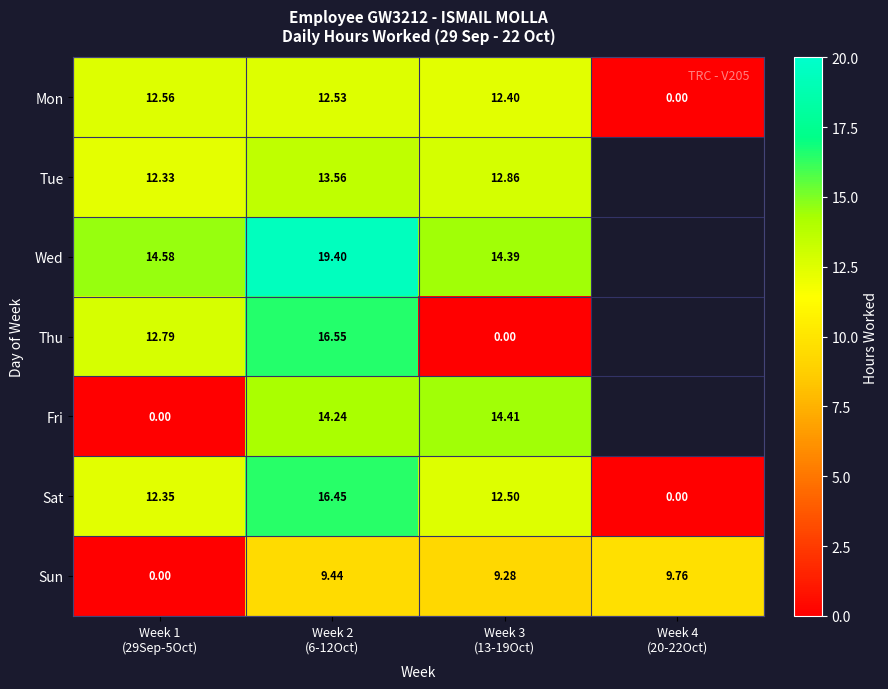

What is the minimum value for Wed?

14.4